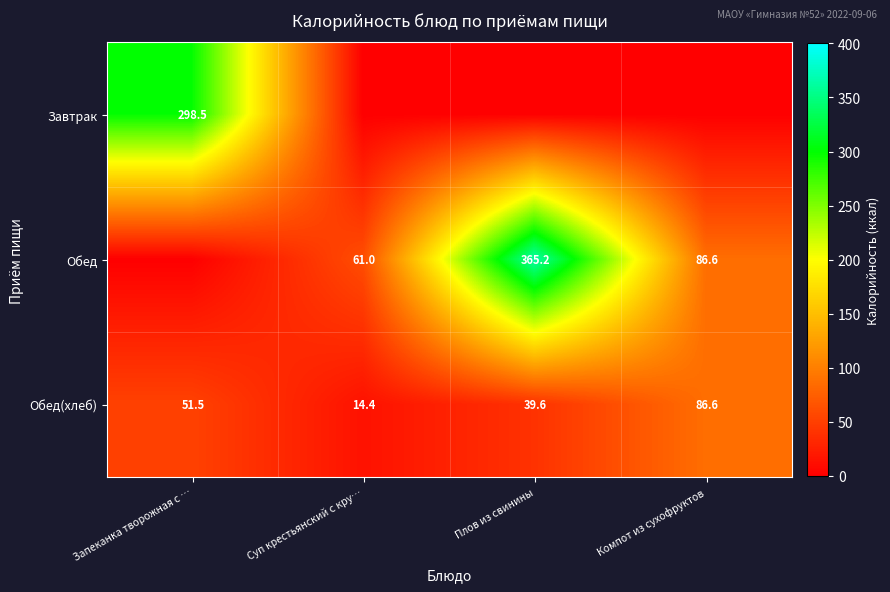

The Обед series shows 86.6 at Компот из сухофруктов. True or false?

True